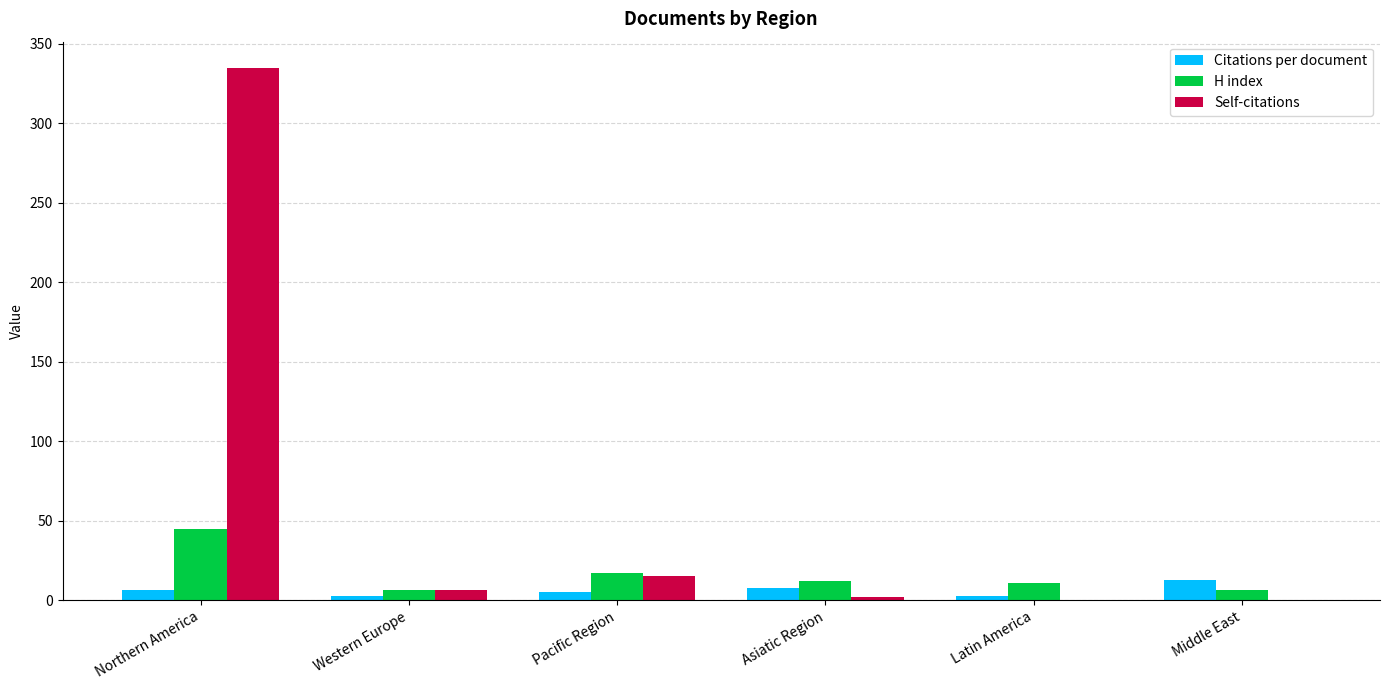

Where is Self-citations nearest to the value 167?

Pacific Region